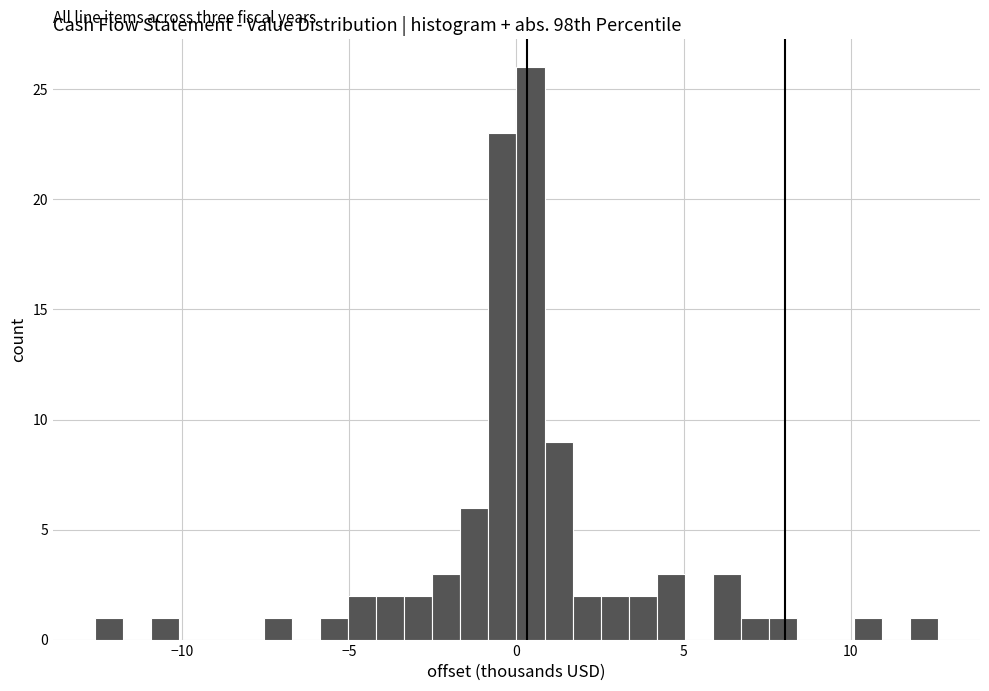

Read against the x-axis, roughly where is the centre of the tallest bar?

0.5